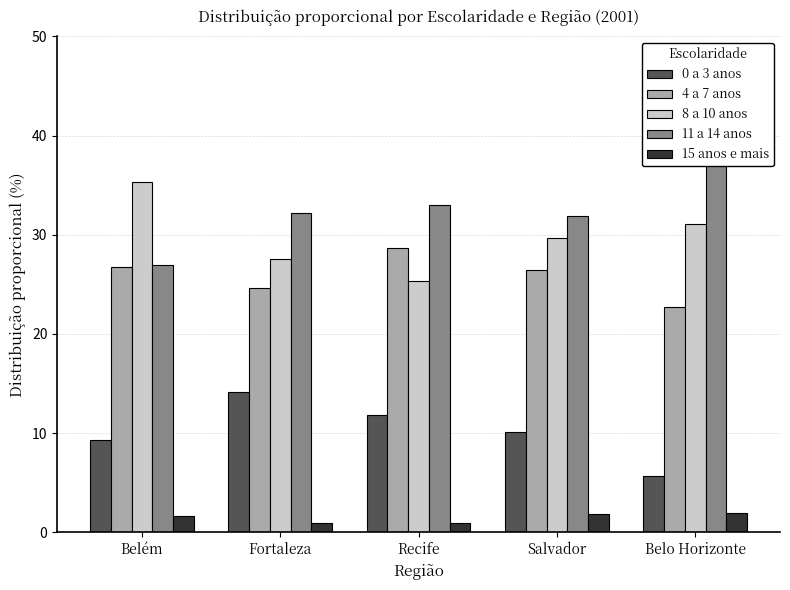

What are all the series names shown in the legend?

0 a 3 anos, 4 a 7 anos, 8 a 10 anos, 11 a 14 anos, 15 anos e mais